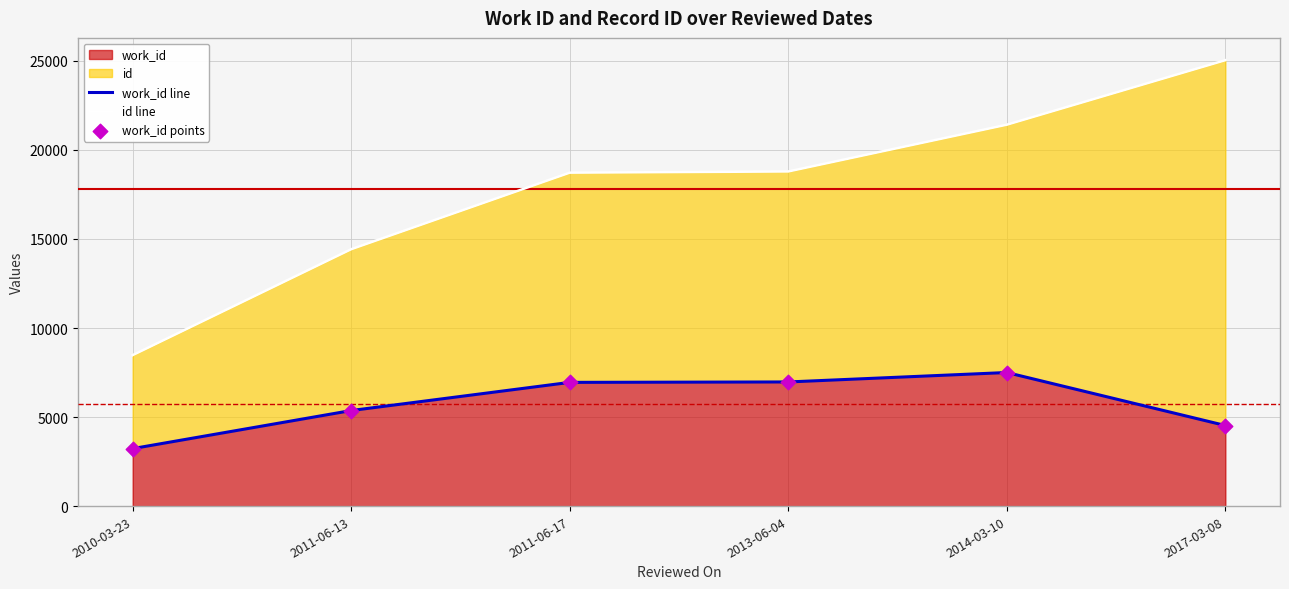

The value of work_id at 2017-03-08 is 4525. True or false?

True